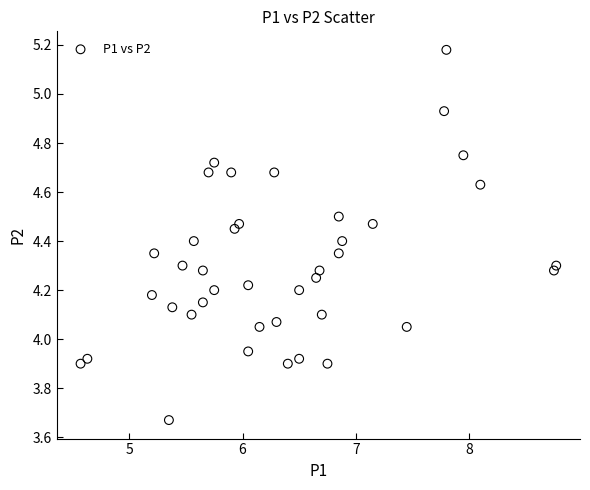

What is the range of Y values (max minus min)?

1.5